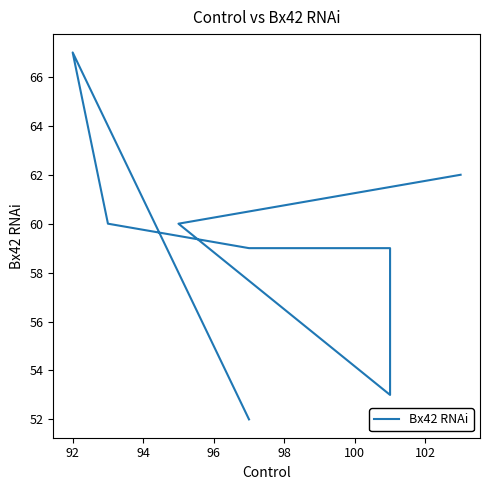

What is the difference between the maximum and second lowest values?

14